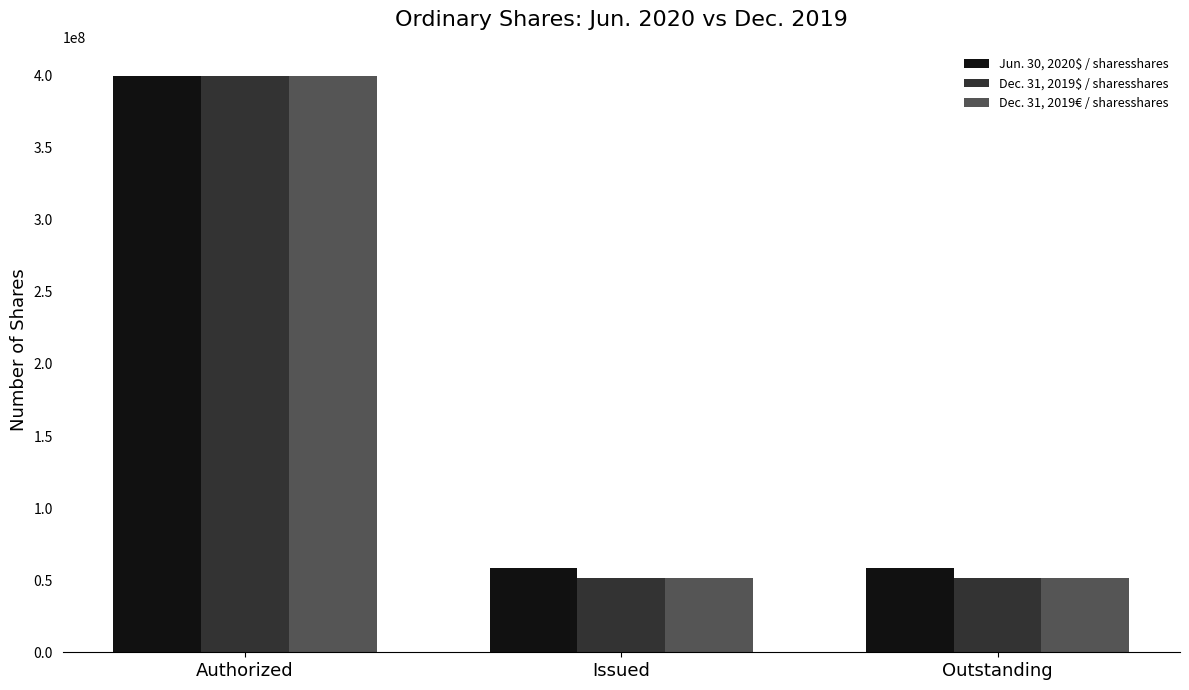

What is the spread (max minus min) of values at Issued?

6915004